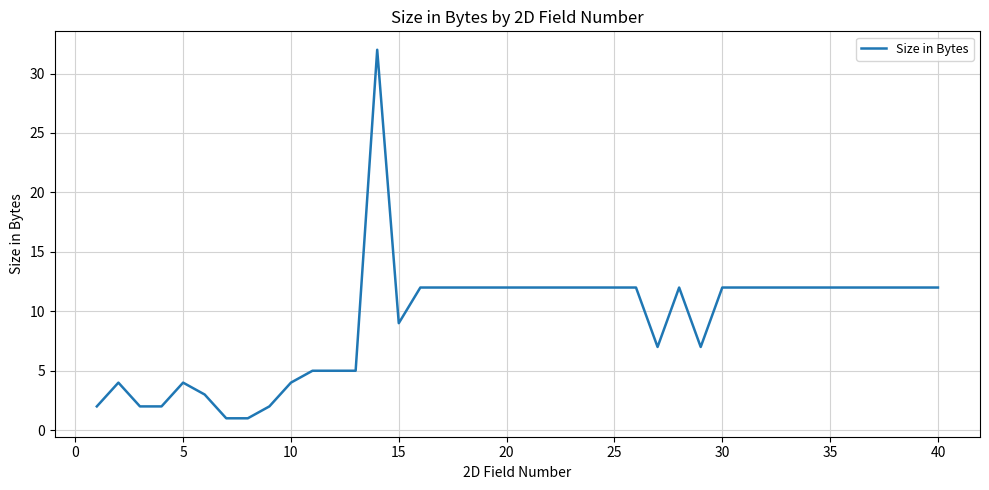

What is the difference between the maximum and minimum values?

31